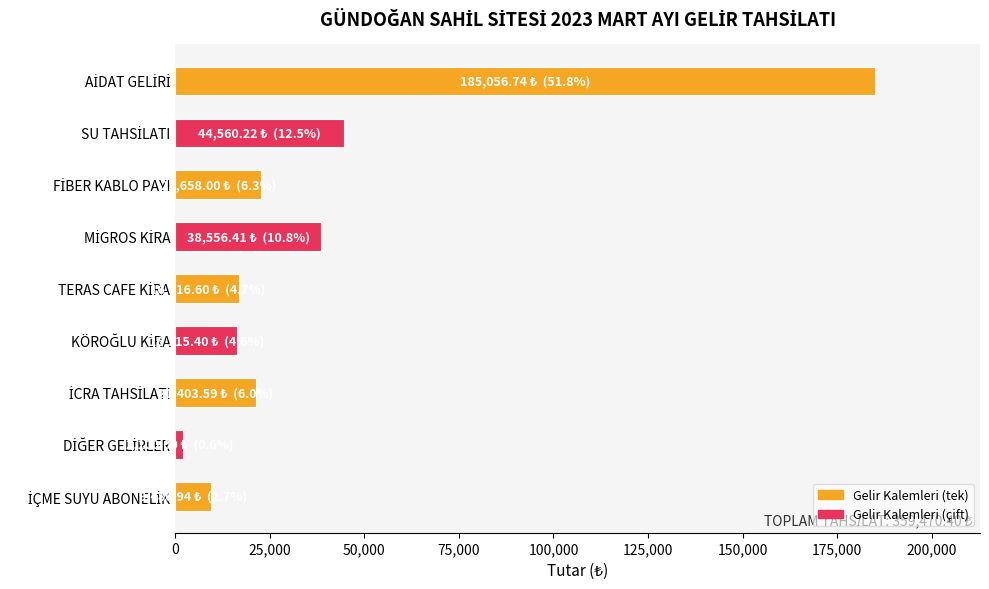

Does the chart contain stacked bars?

No